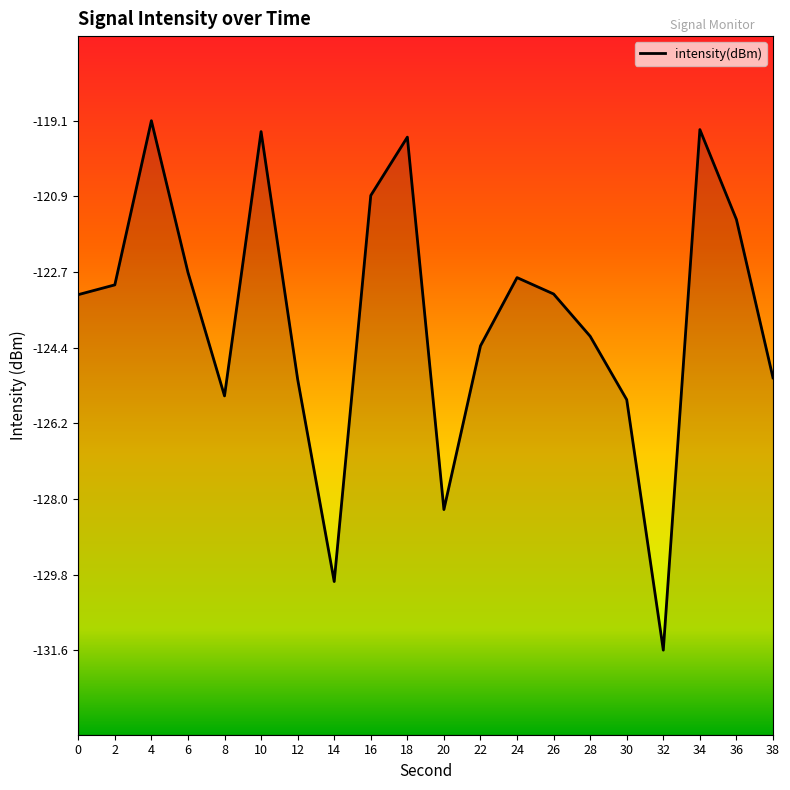

What is the sum of all values?

-2474.2